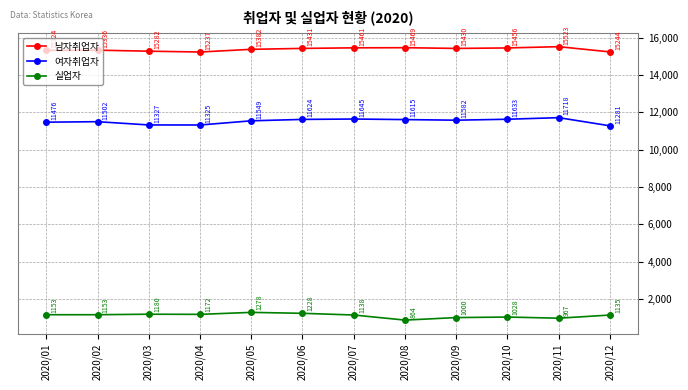

True or false: 남자취업자 has a value of 15237 at 2020/04.

True